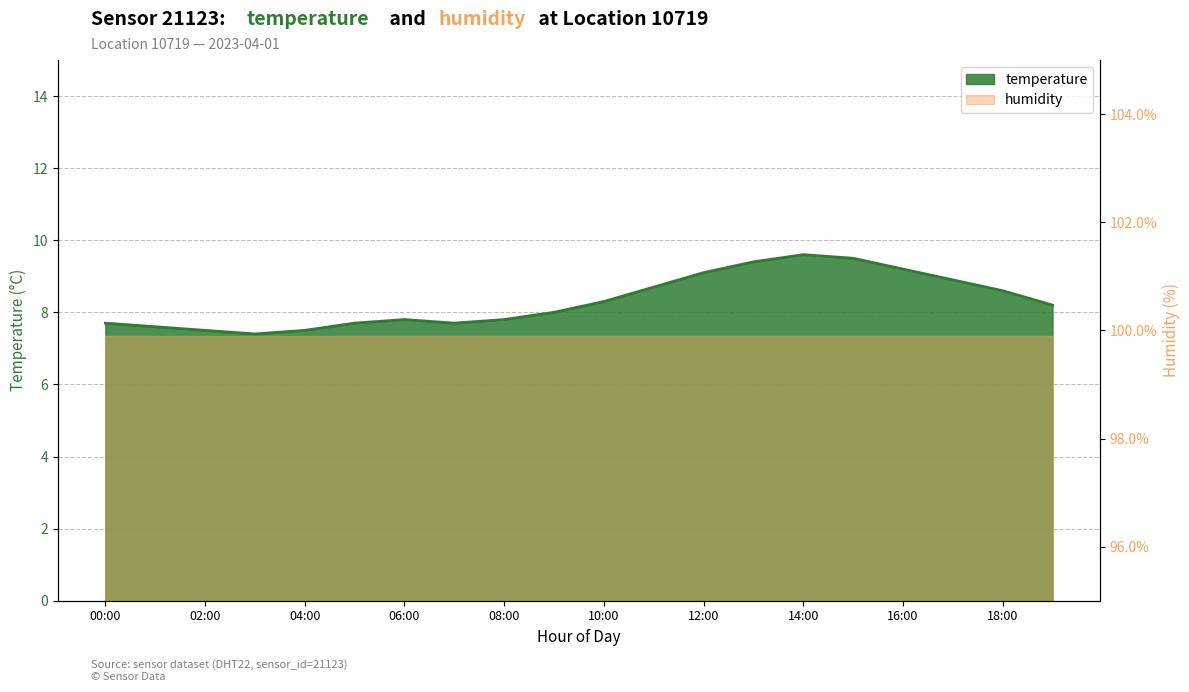

List the labels in order of value, largest first.

14:00, 15:00, 13:00, 16:00, 12:00, 17:00, 11:00, 18:00, 10:00, 19:00, 09:00, 06:00, 08:00, 00:00, 05:00, 07:00, 01:00, 02:00, 04:00, 03:00